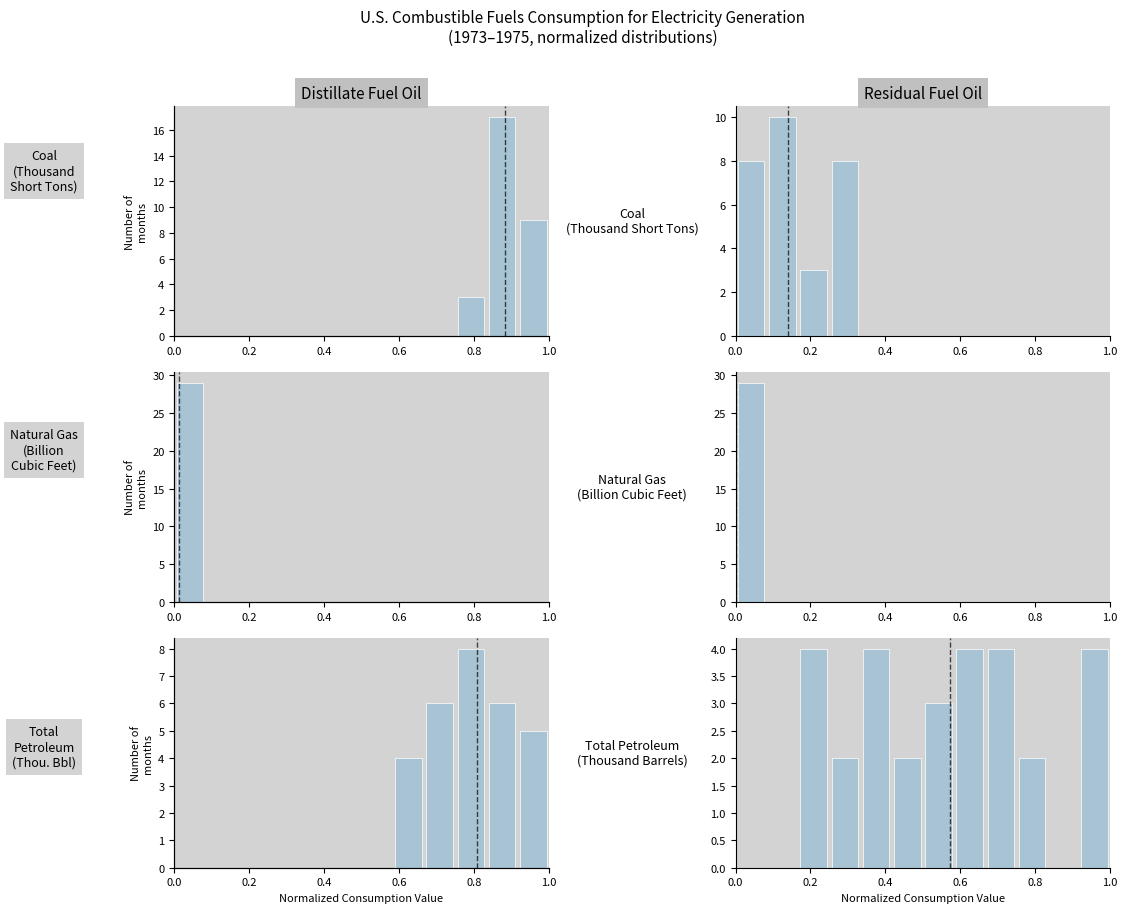

What are all the series names shown in the legend?

Coal (Thousand Short Tons), Natural Gas (Billion Cubic Feet), Total Petroleum (Thousand Barrels)